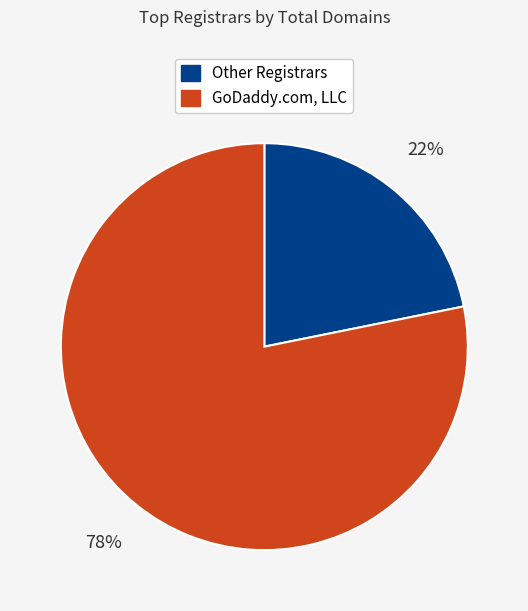

How many slices are in this pie chart?

2